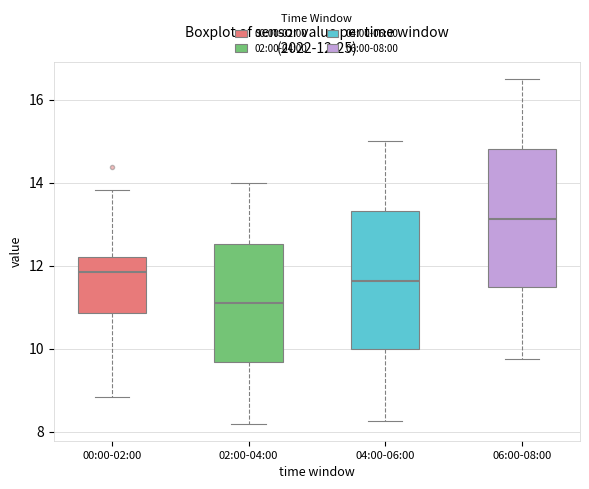

Which box has the lowest median line?

02:00-04:00